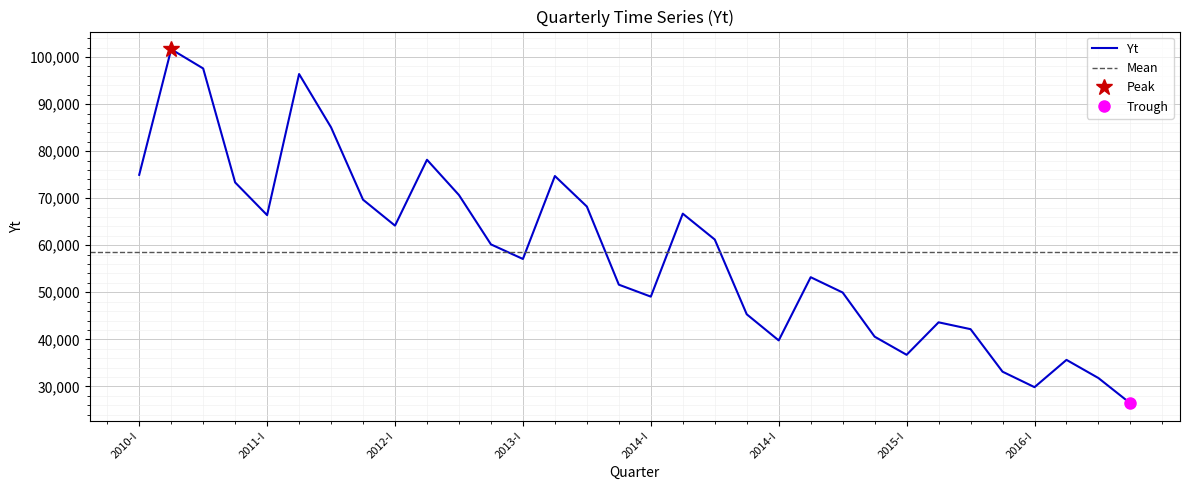

What is the value of the 5th point from the left?

66403